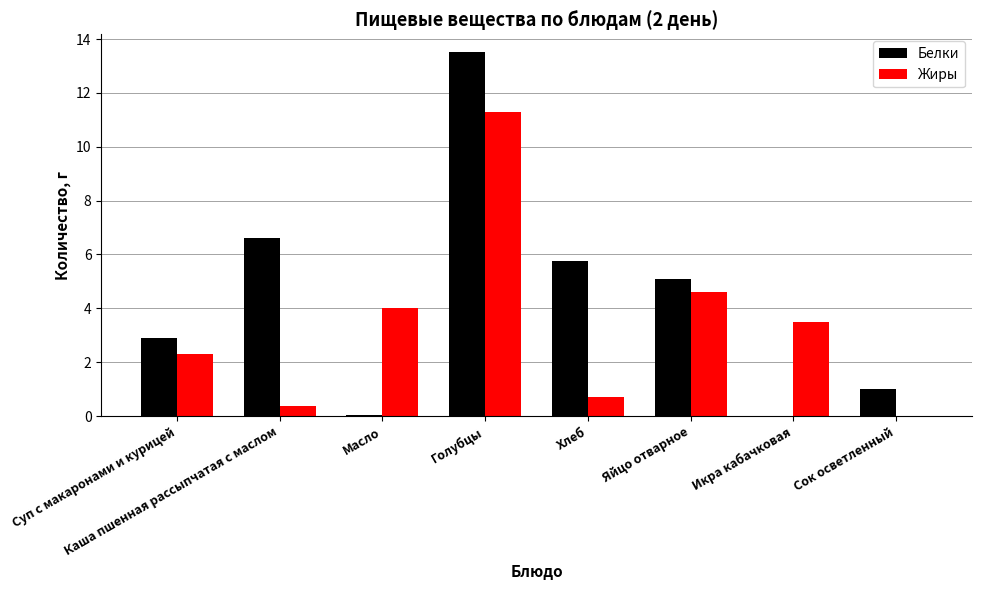

What are all the series names shown in the legend?

Белки, Жиры